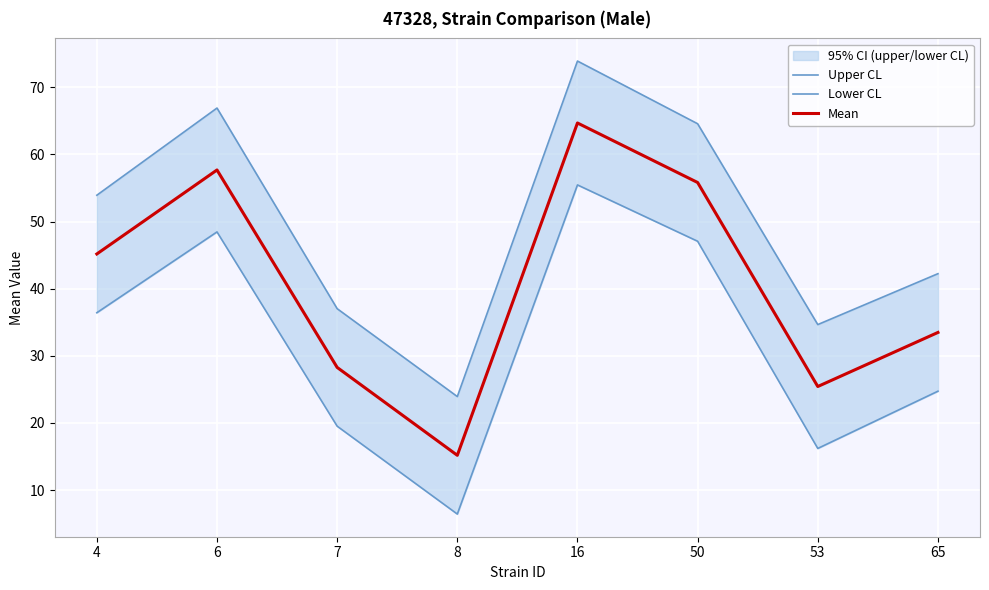

What is the sum of the Lower CL values at 53 and 65?

40.9